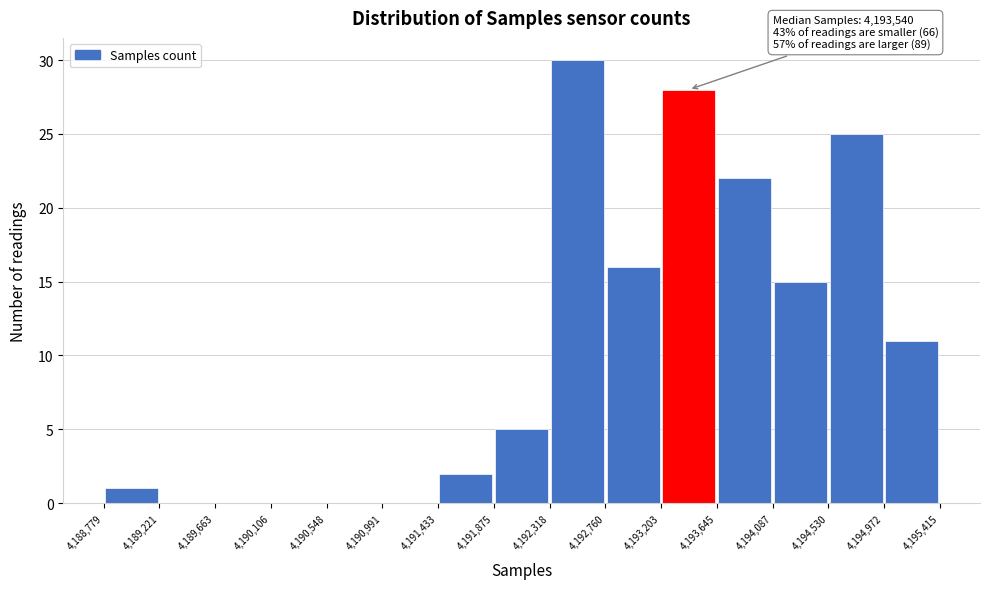

Which range on the x-axis has the tallest bar?

4,192,318 to 4,192,760